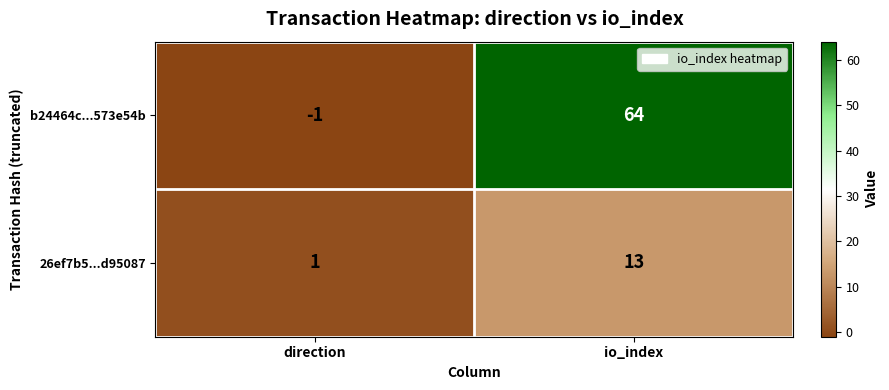

What is the total value across all series at io_index?

77